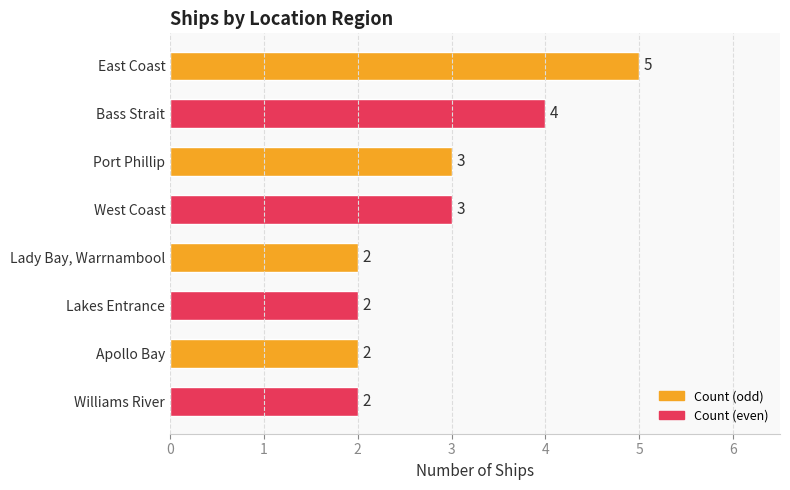

How many values are between 2 and 4?

7